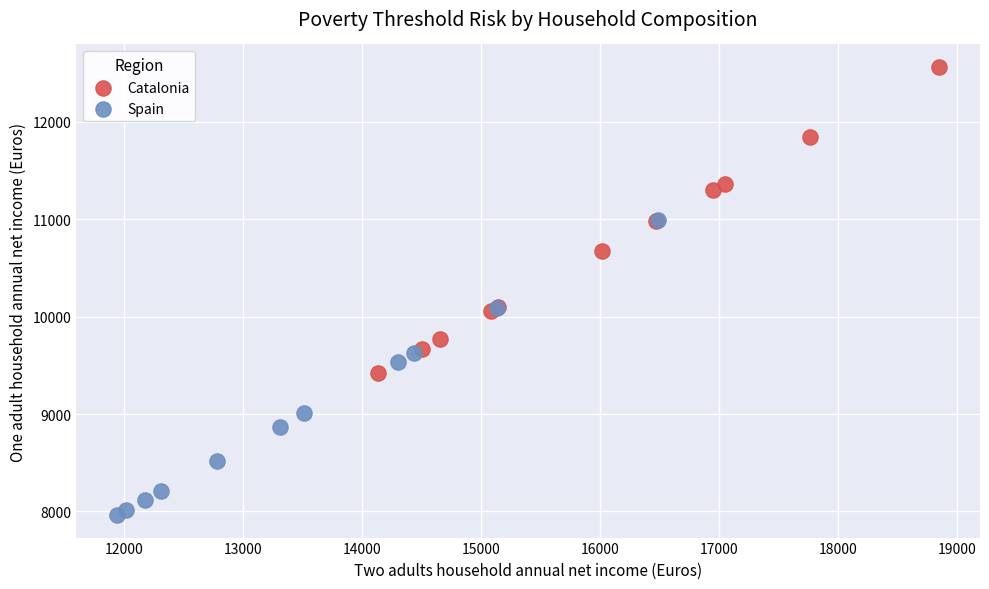

Which series reaches the minimum Y coordinate?

Spain